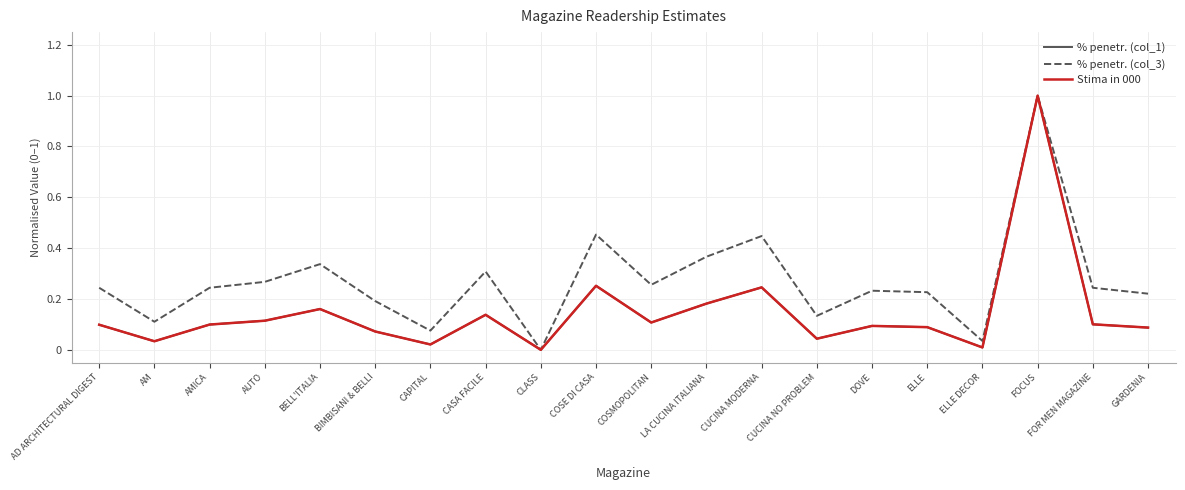

Does the chart display data point markers on the line(s)?

No